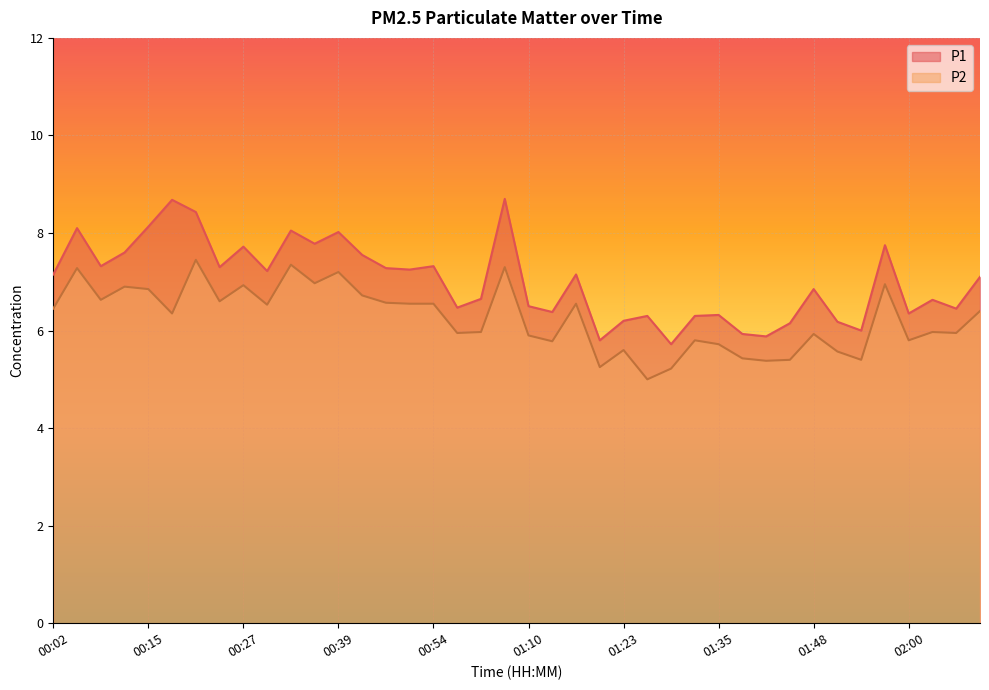

Which series has the largest total across all categories?

P1